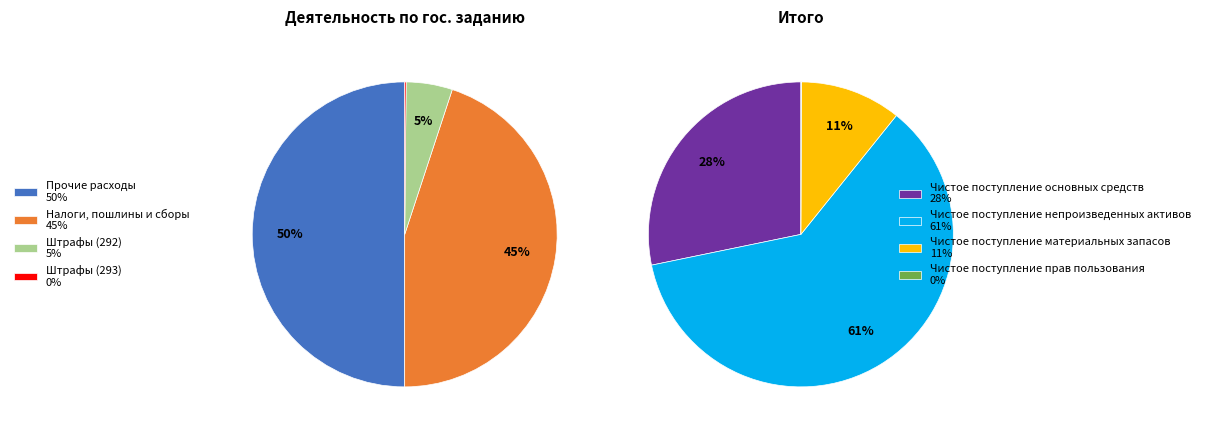

Which has a higher value, Штрафы (292) or Чистое поступление основных средств?

Чистое поступление основных средств